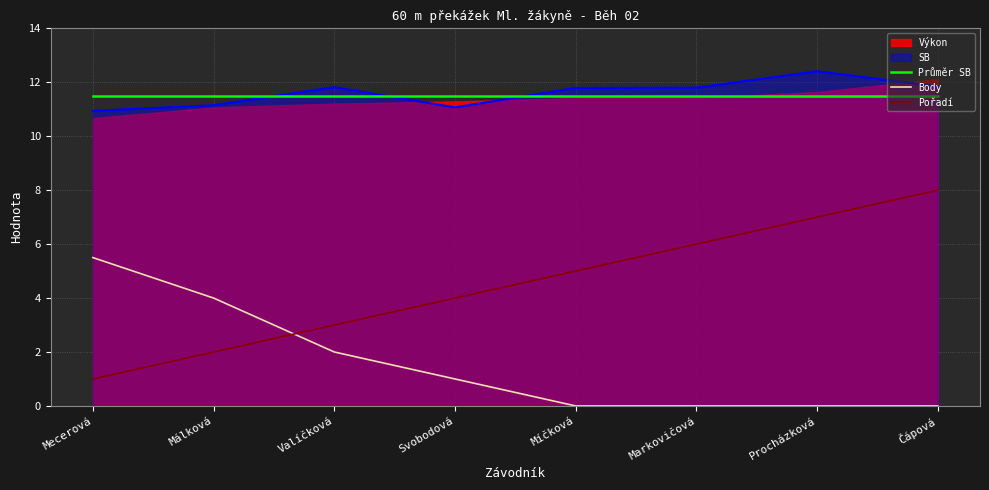

At how many categories does at least one series exceed 9?

8